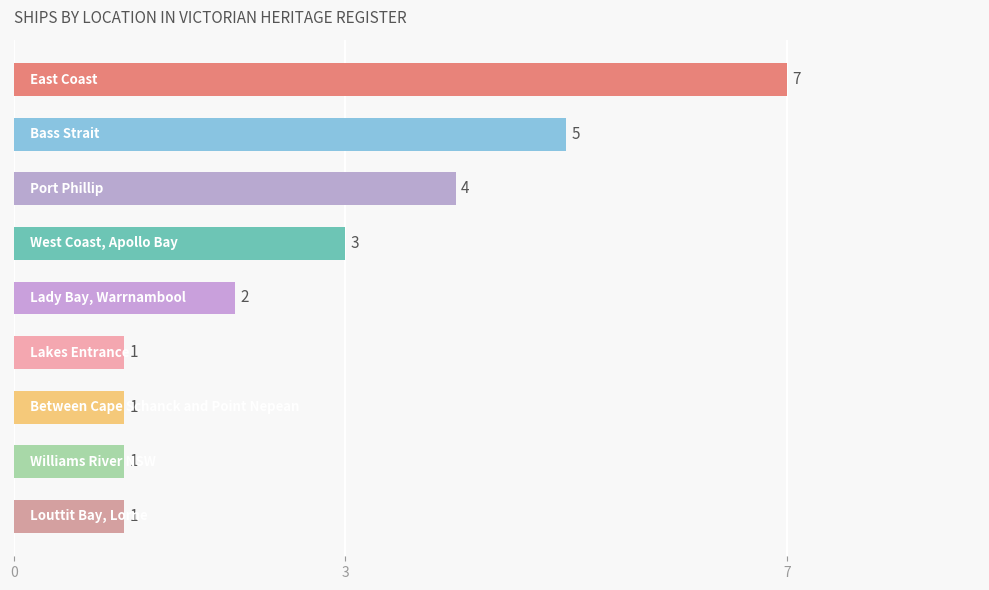

What is the value of the 3rd bar from the top?

4